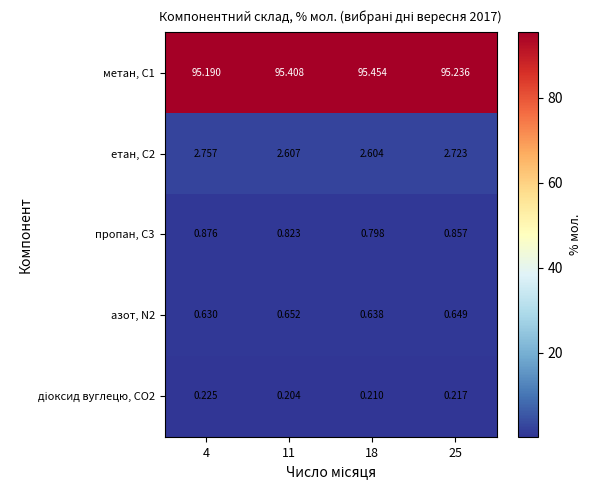

Is the value of пропан, С3 at 18 greater than the value of азот, N2 at 18?

Yes